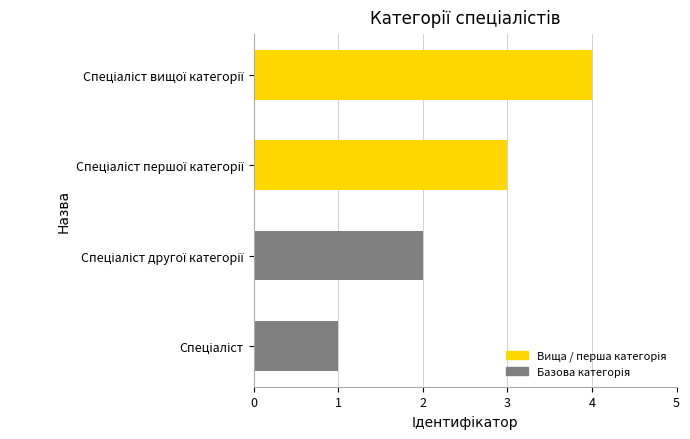

Are the bars horizontal?

Yes